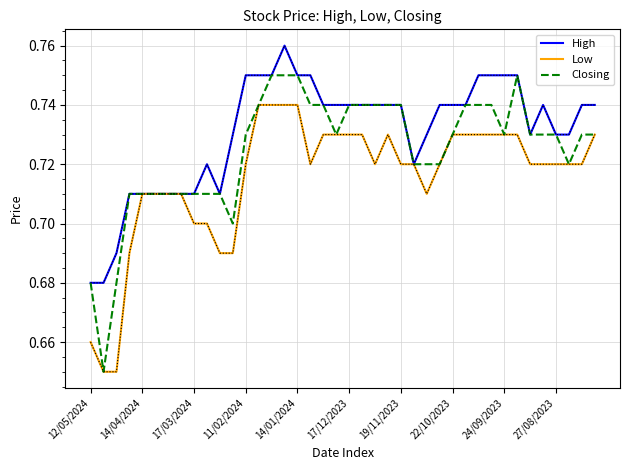

Which series has the largest total across all categories?

High